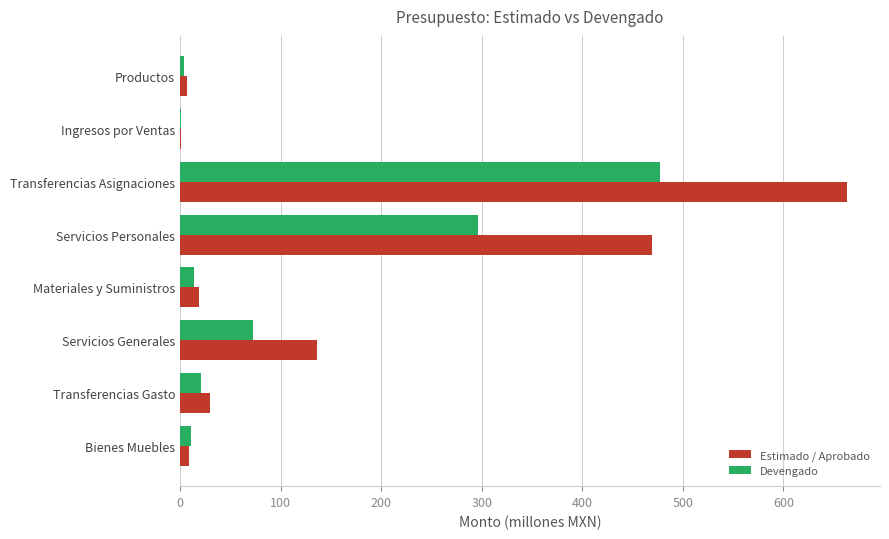

The Devengado series shows 14.2 at Materiales y Suministros. True or false?

True